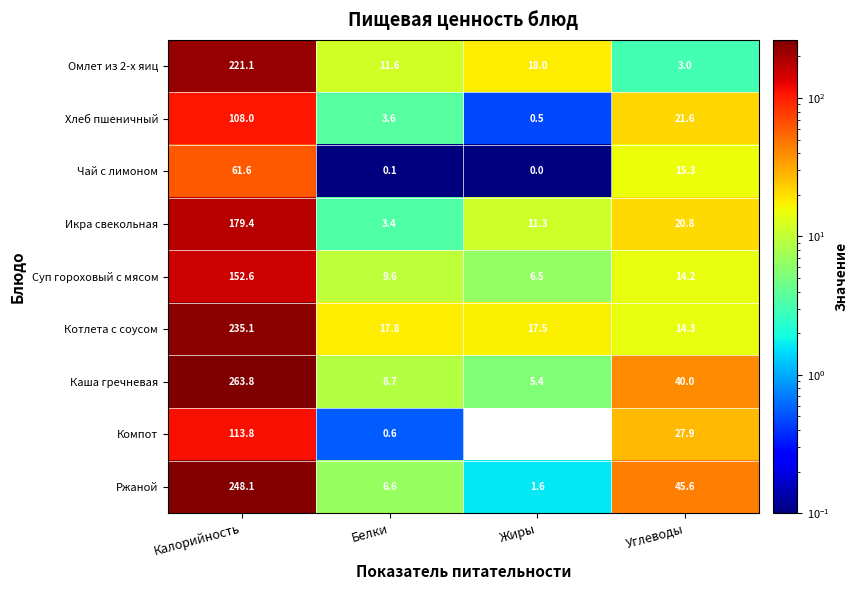

True or false: Котлета с соусом has a value of 17.8 at Белки.

True